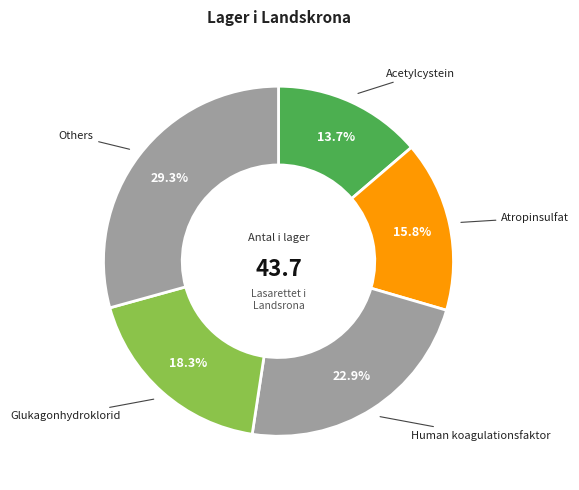

Which slice is the largest?

Others